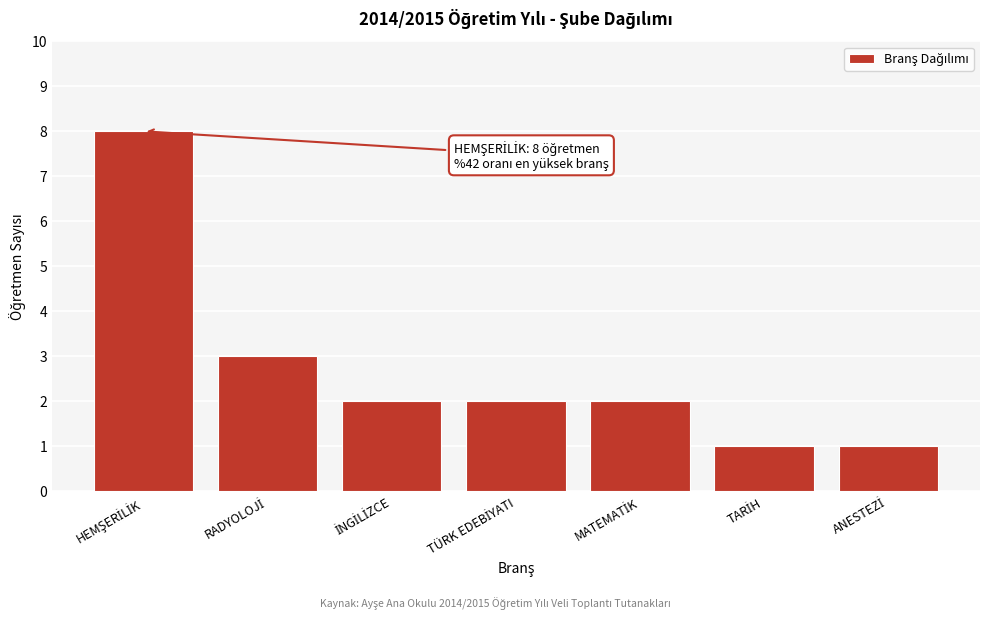

Reading left to right, extract all data points from this chart.

8	3	2	2	2	1	1